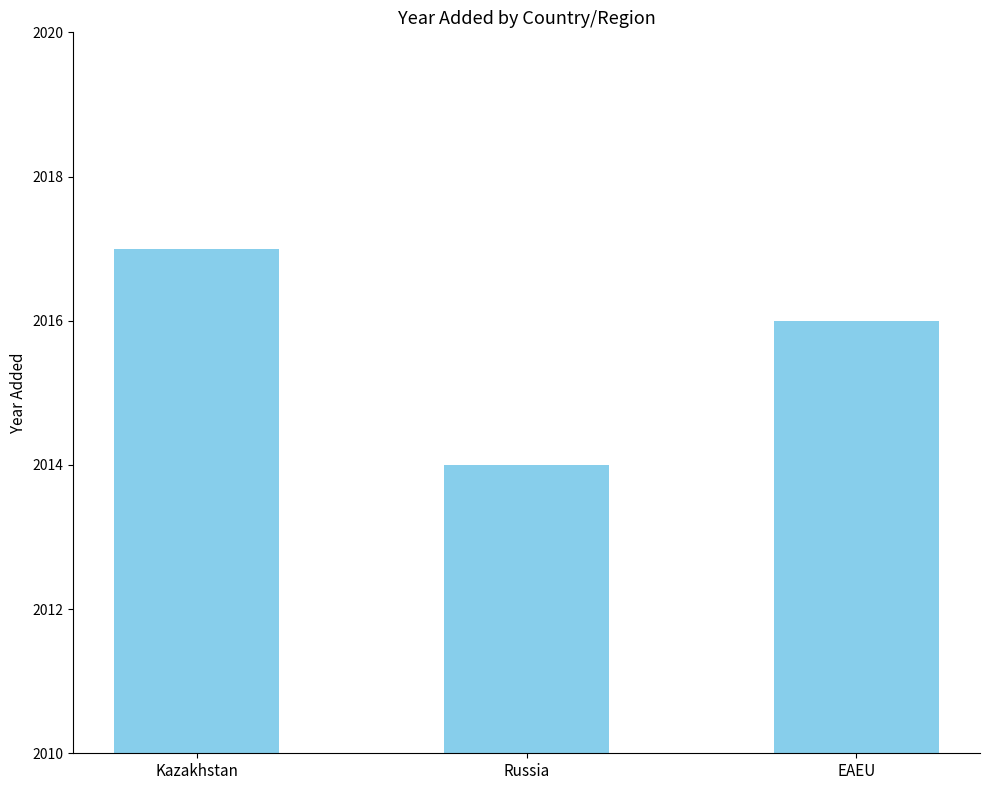

Rank the categories by value from lowest to highest.

Russia, EAEU, Kazakhstan